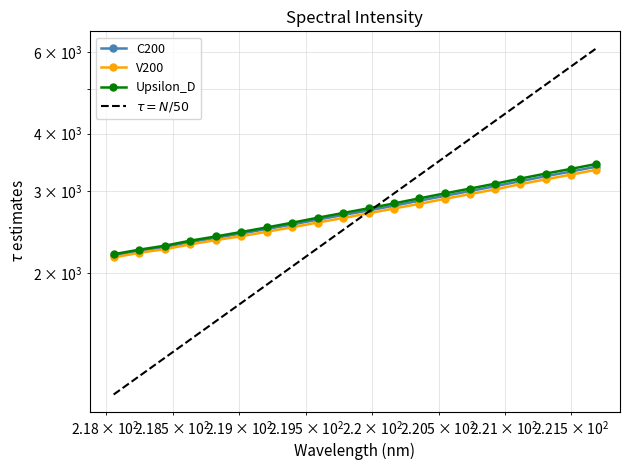

Is this an area chart (filled region under the line)?

No